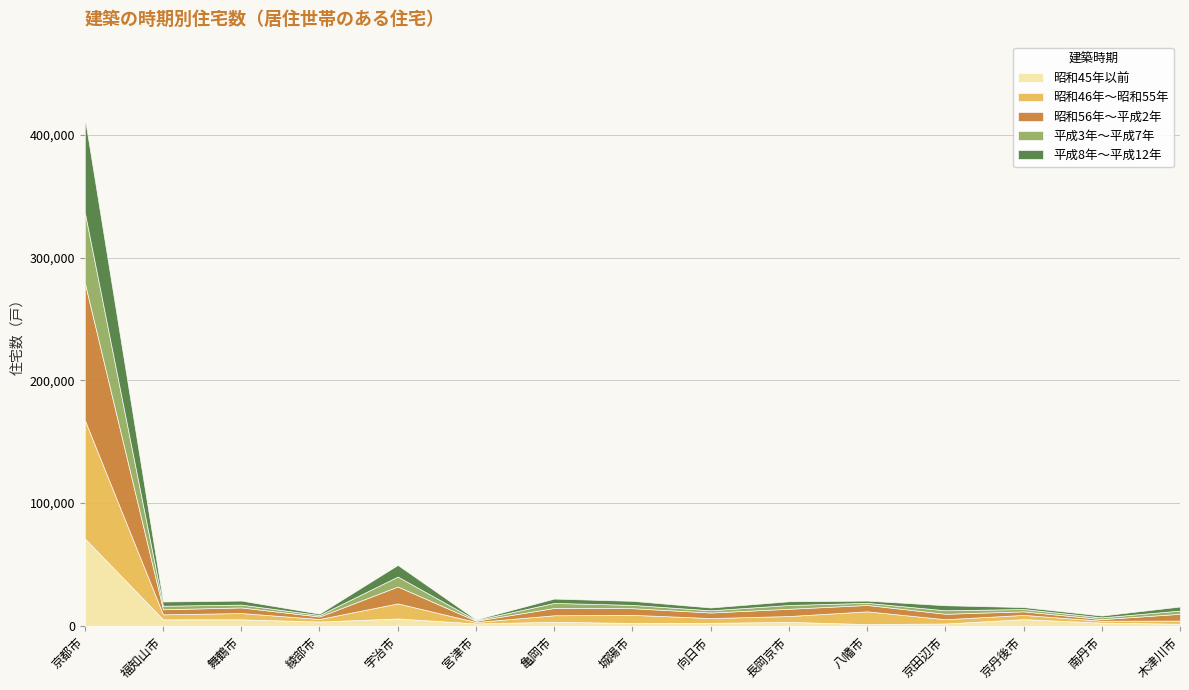

True or false: 平成3年～平成7年 and 昭和56年～平成2年 cross at least once.

True